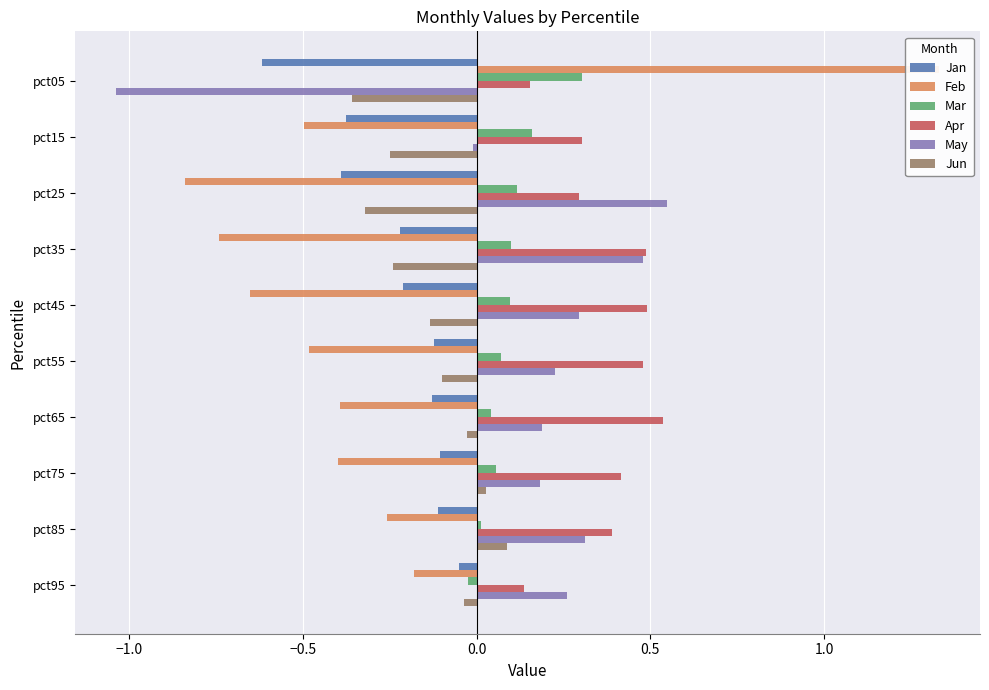

The Feb series shows -0.8 at pct15. True or false?

False